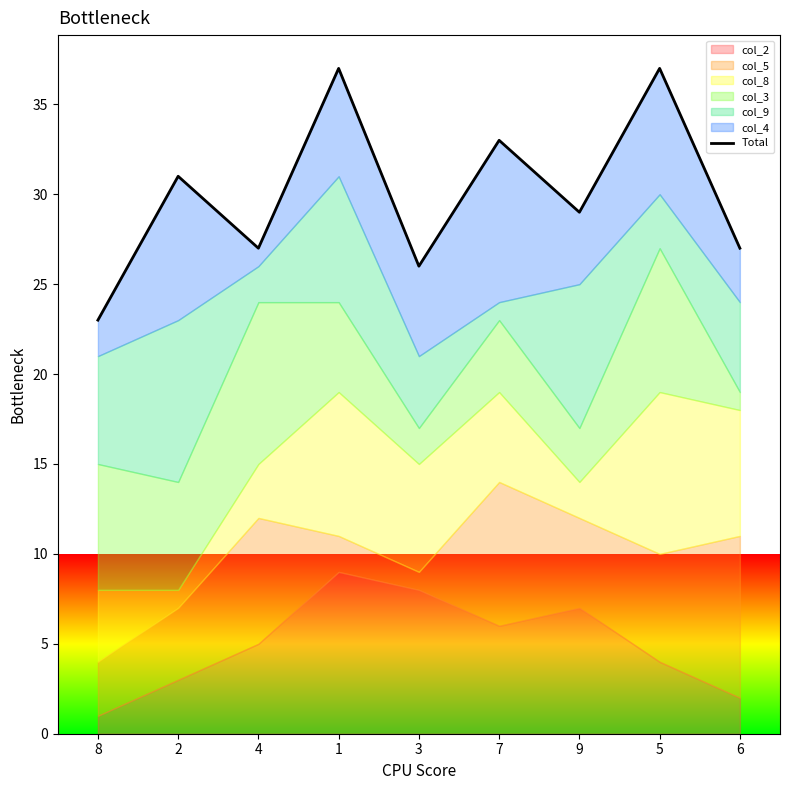

How many interior local peaks (higher than both neighbors) does the data have?

4